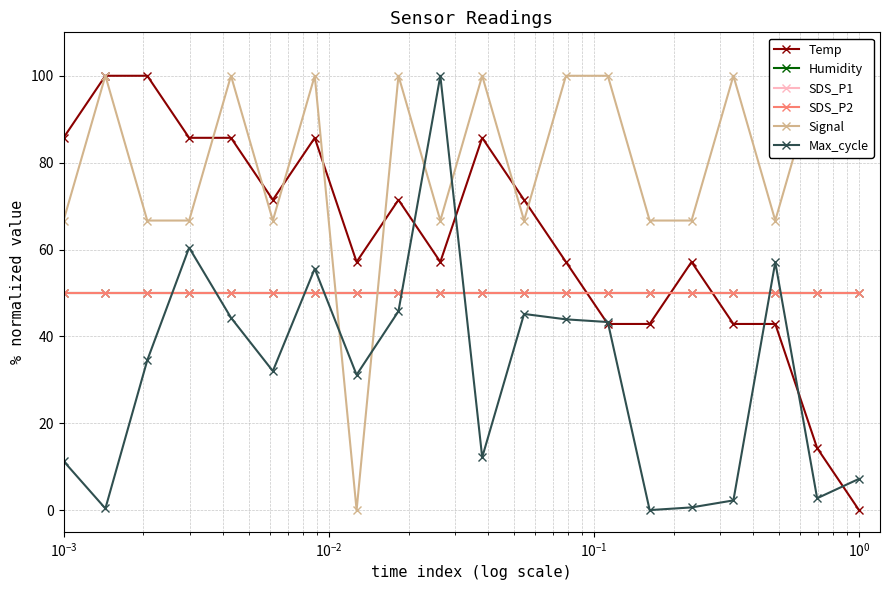

Reading left to right, list all the values displayed in this chart.

Temp: 85.7	100.0	100.0	85.7	85.7	71.4	85.7	57.1	71.4	57.1	85.7	71.4	57.1	42.9	42.9	57.1	42.9	42.9	14.3	0.0
Humidity: 50.0	50.0	50.0	50.0	50.0	50.0	50.0	50.0	50.0	50.0	50.0	50.0	50.0	50.0	50.0	50.0	50.0	50.0	50.0	50.0
SDS_P1: 50.0	50.0	50.0	50.0	50.0	50.0	50.0	50.0	50.0	50.0	50.0	50.0	50.0	50.0	50.0	50.0	50.0	50.0	50.0	50.0
SDS_P2: 50.0	50.0	50.0	50.0	50.0	50.0	50.0	50.0	50.0	50.0	50.0	50.0	50.0	50.0	50.0	50.0	50.0	50.0	50.0	50.0
Signal: 66.7	100.0	66.7	66.7	100.0	66.7	100.0	0.0	100.0	66.7	100.0	66.7	100.0	100.0	66.7	66.7	100.0	66.7	100.0	100.0
Max_cycle: 11.3	0.4	34.5	60.4	44.3	32.0	55.6	31.1	45.8	100.0	12.2	45.2	43.9	43.3	0.0	0.6	2.2	57.1	2.7	7.2